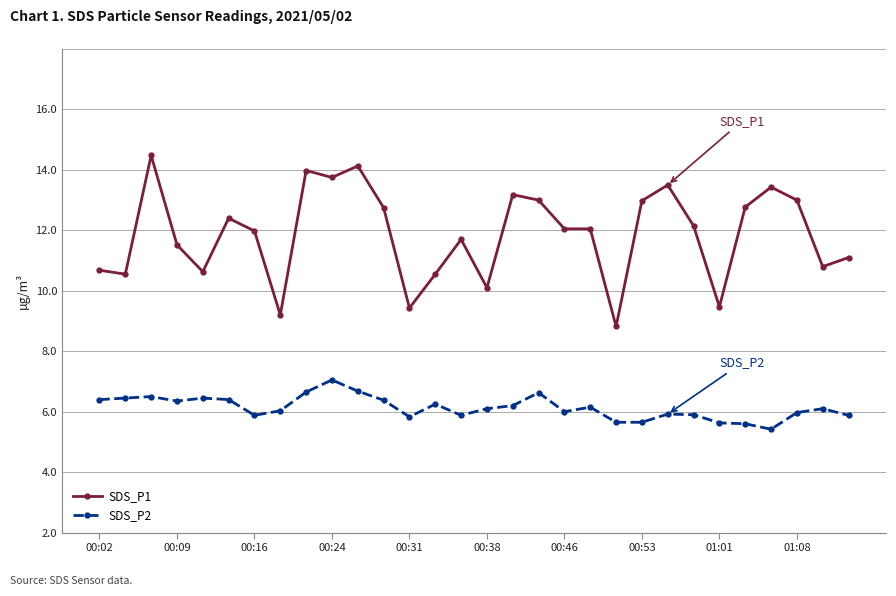

Which series has the largest total across all categories?

SDS_P1